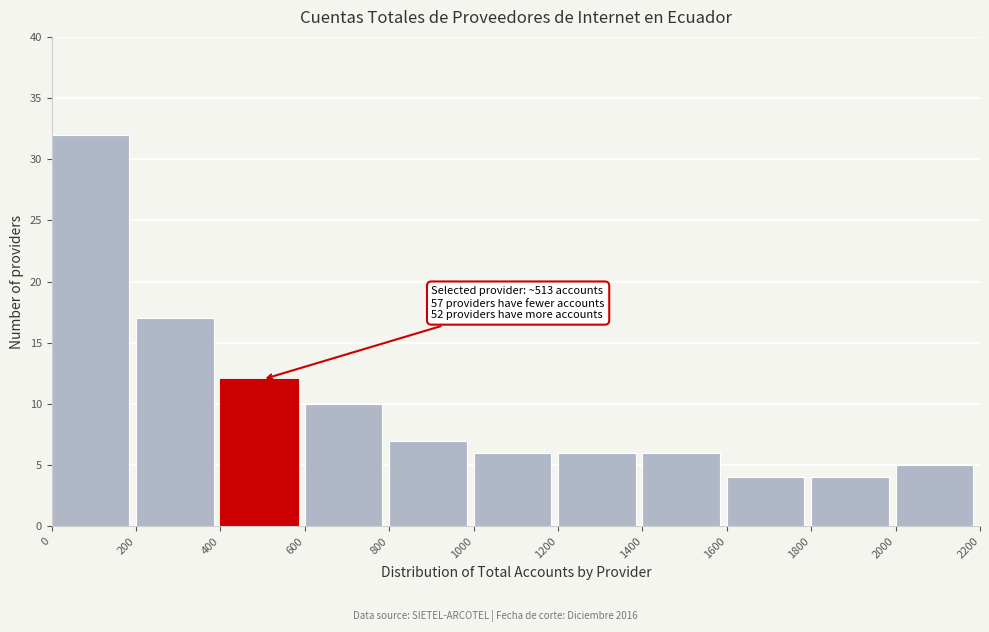

Over which range of the x-axis is the bar tallest?

0 to 200